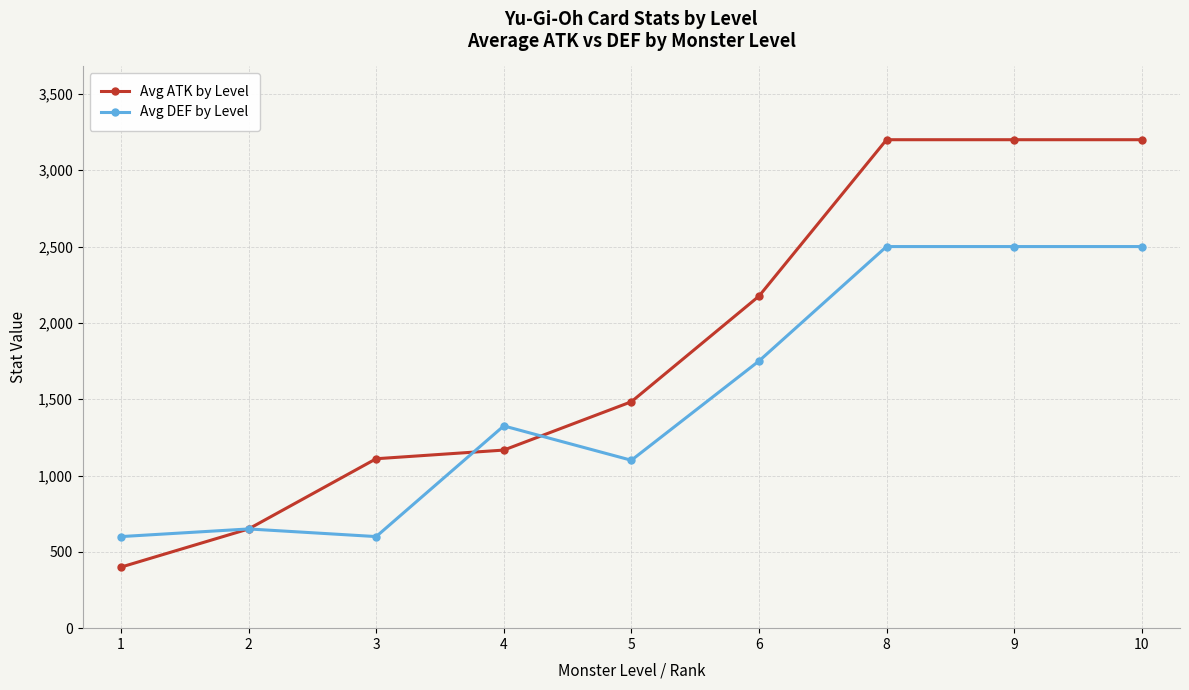

Reading left to right, what are all the values shown in this chart?

Avg ATK by Level: 400.0	650.0	1110.0	1166.7	1483.3	2175.0	3200.0	3200.0	3200.0
Avg DEF by Level: 600.0	650.0	600.0	1325.0	1100.0	1750.0	2500.0	2500.0	2500.0